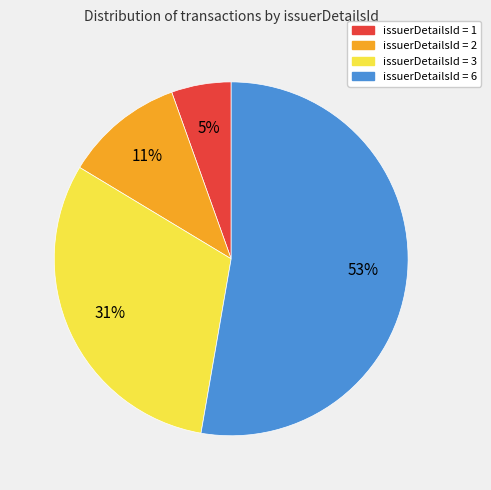

Which slice is the smallest?

issuerDetailsId = 1